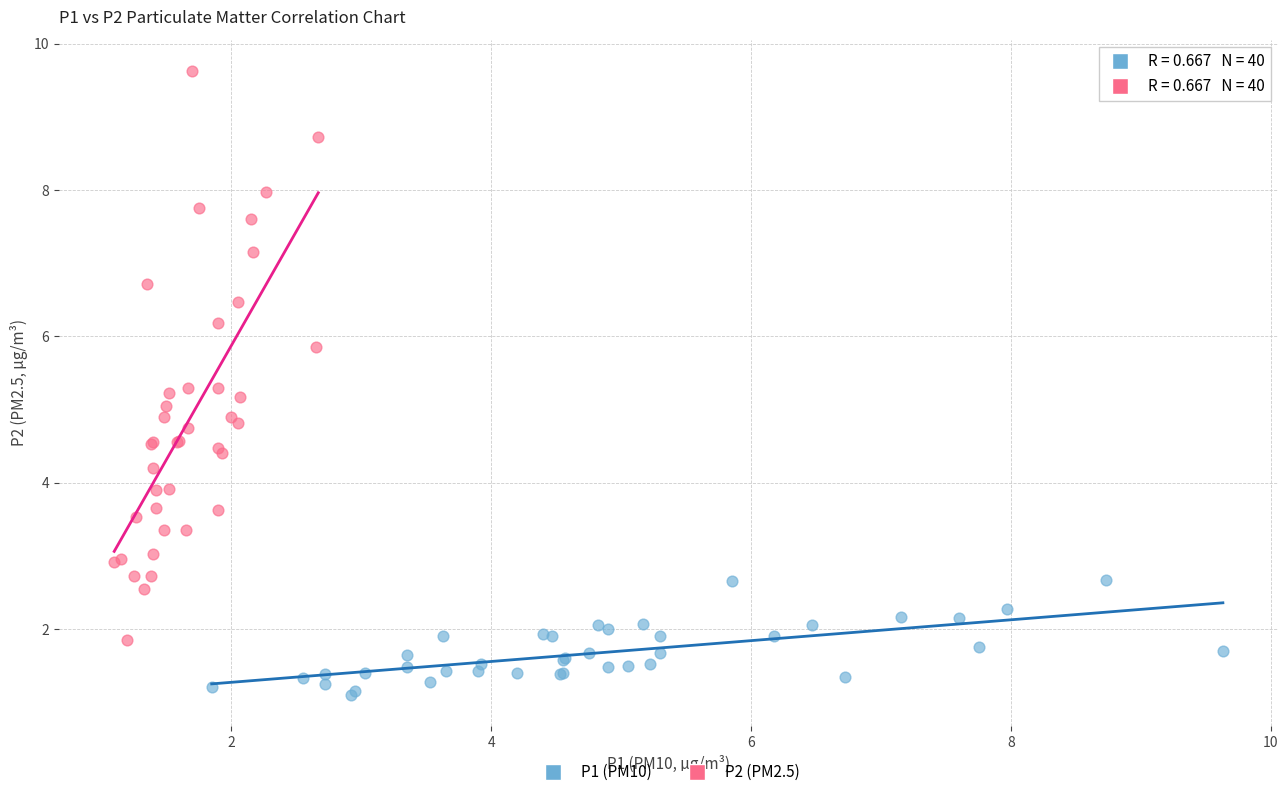

Which series reaches the maximum Y coordinate?

P2 (PM2.5)